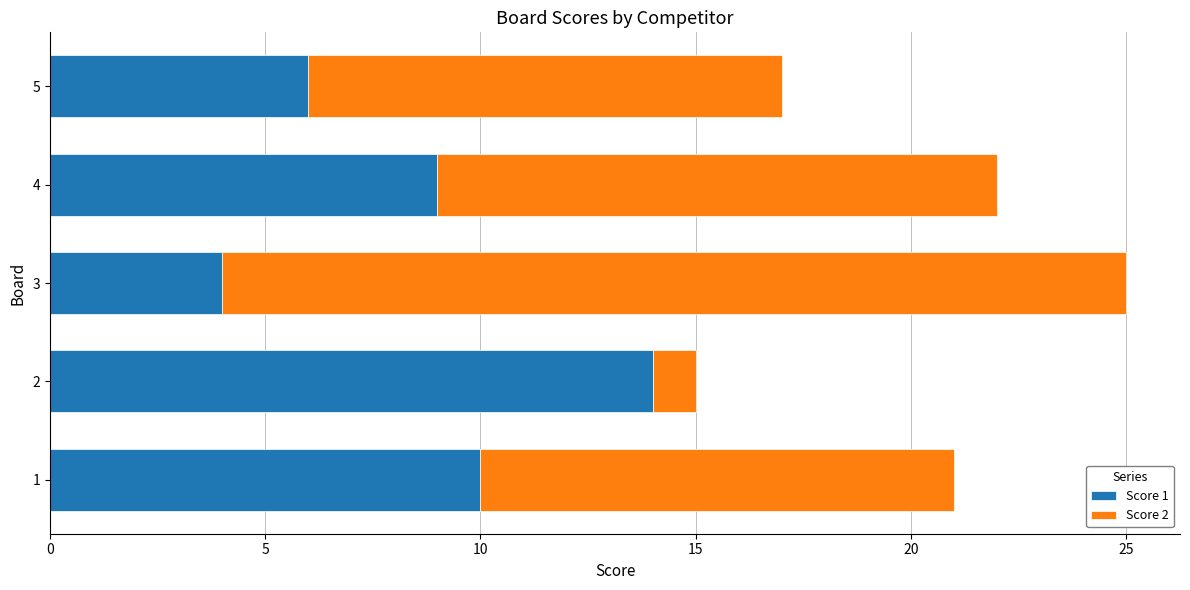

The value of Score 1 at 5 is 6. True or false?

True